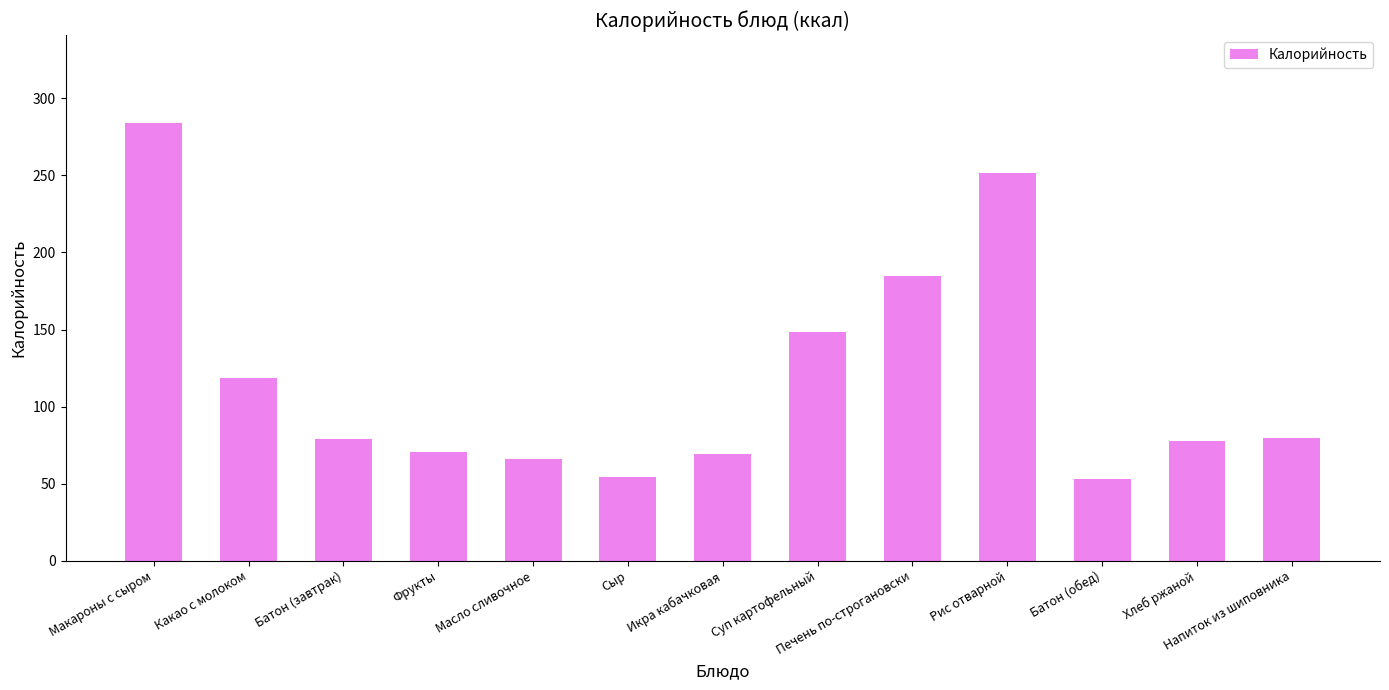

Where does the data first go above 79?

Макароны с сыром